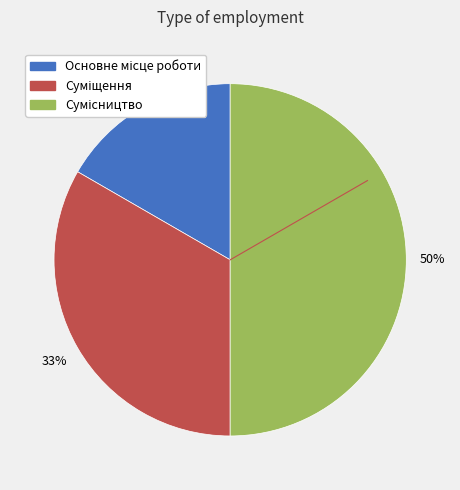

To the nearest percent, what is the average slice percentage?

33%